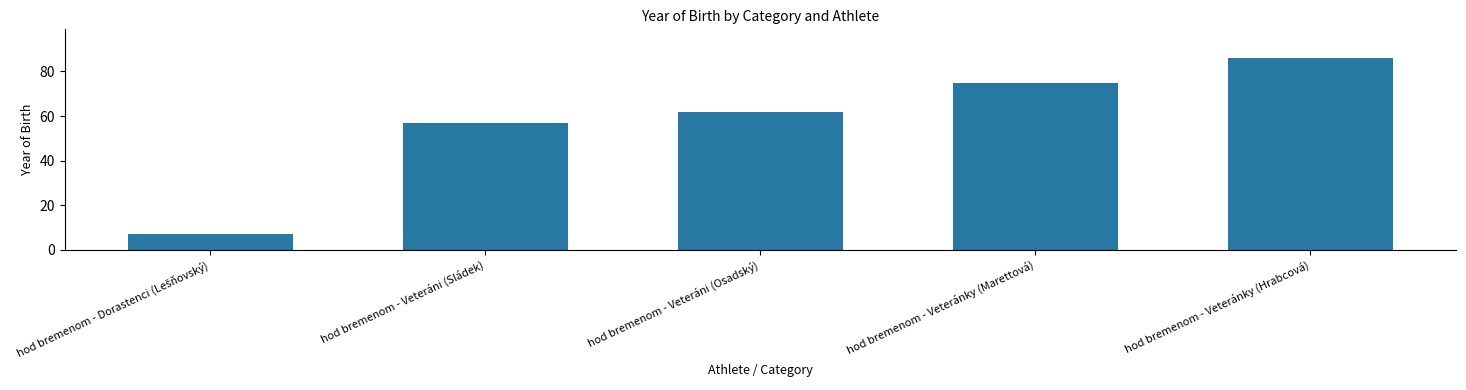

How many values are below 62?

2